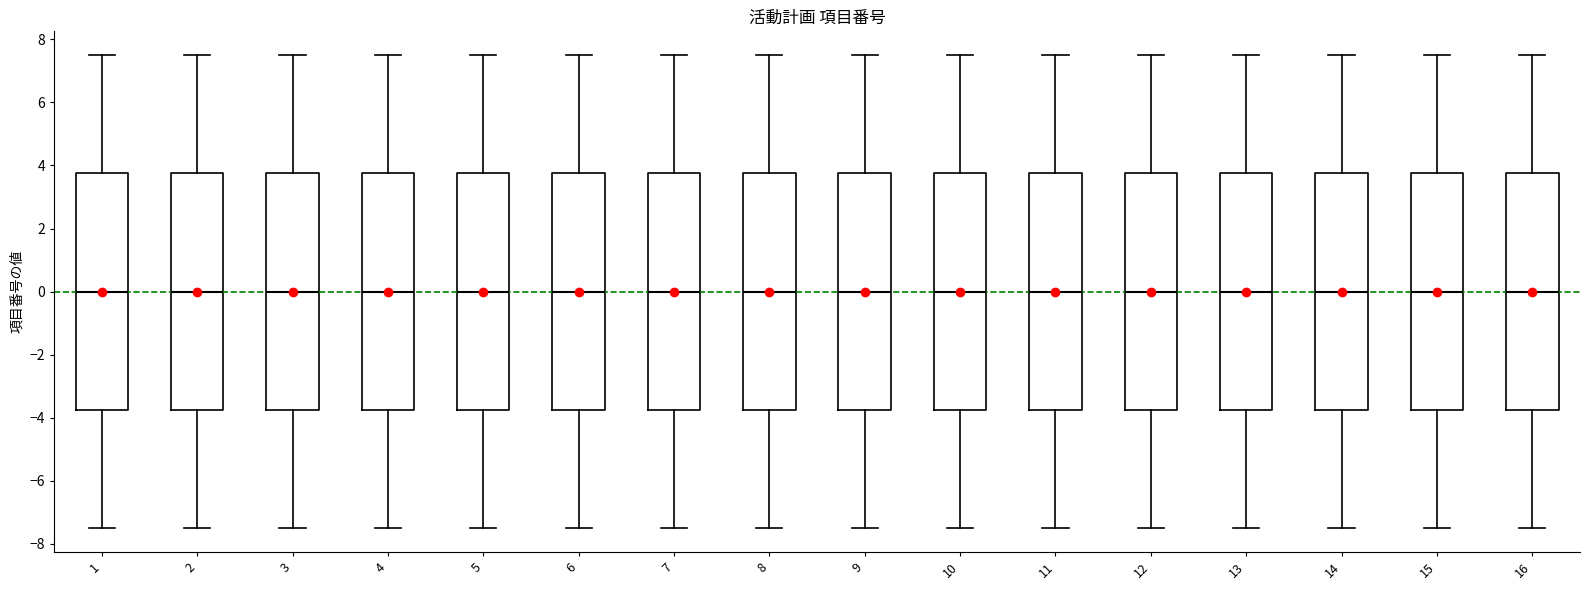

Reading left to right, read every box against the y-axis: the position of its median line, the range the box covers, and the ends of its whiskers. The values are not printed on the chart, so give them approximately, as read against the axis.

1: median 0.0, box -3.8 to 3.8, whiskers -7.4 to 7.6
2: median 0.0, box -3.8 to 3.8, whiskers -7.4 to 7.6
3: median 0.0, box -3.8 to 3.8, whiskers -7.4 to 7.6
4: median 0.0, box -3.8 to 3.8, whiskers -7.4 to 7.6
5: median 0.0, box -3.8 to 3.8, whiskers -7.4 to 7.6
6: median 0.0, box -3.8 to 3.8, whiskers -7.4 to 7.6
7: median 0.0, box -3.8 to 3.8, whiskers -7.4 to 7.6
8: median 0.0, box -3.8 to 3.8, whiskers -7.4 to 7.6
9: median 0.0, box -3.8 to 3.8, whiskers -7.4 to 7.6
10: median 0.0, box -3.8 to 3.8, whiskers -7.4 to 7.6
11: median 0.0, box -3.8 to 3.8, whiskers -7.4 to 7.6
12: median 0.0, box -3.8 to 3.8, whiskers -7.4 to 7.6
13: median 0.0, box -3.8 to 3.8, whiskers -7.4 to 7.6
14: median 0.0, box -3.8 to 3.8, whiskers -7.4 to 7.6
15: median 0.0, box -3.8 to 3.8, whiskers -7.4 to 7.6
16: median 0.0, box -3.8 to 3.8, whiskers -7.4 to 7.6